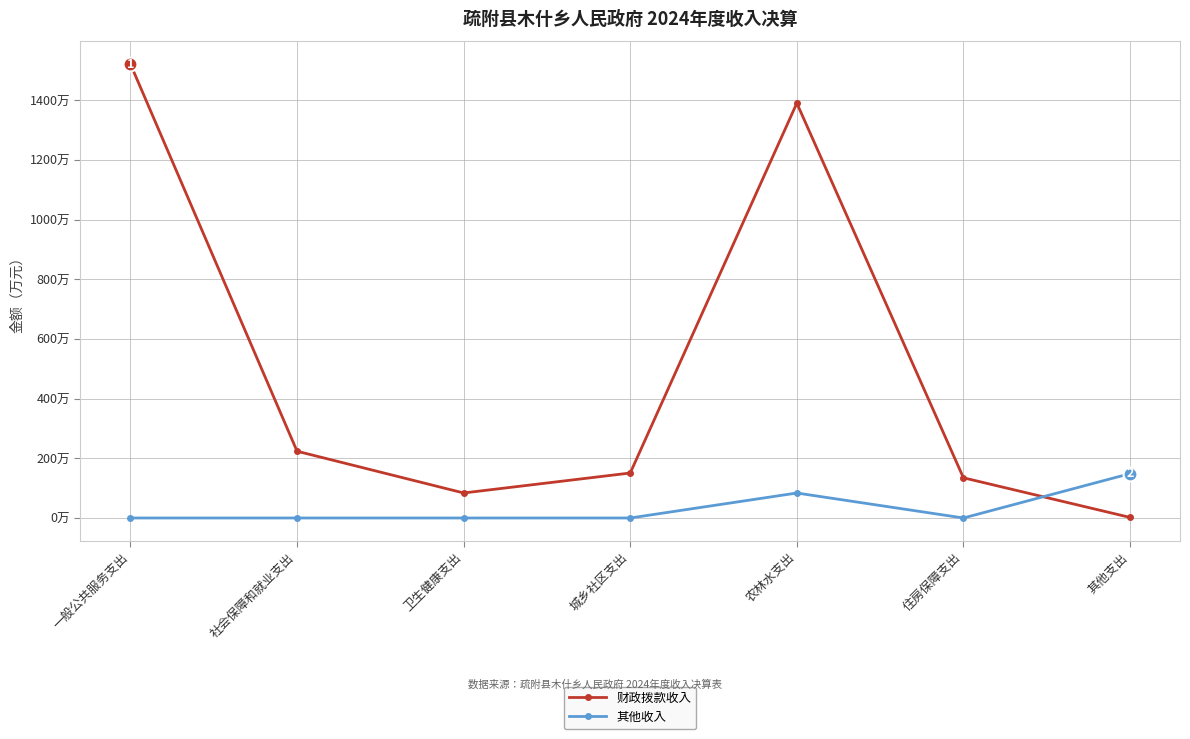

Is the value of 财政拨款收入 at 其他支出 greater than the value of 其他收入 at 卫生健康支出?

Yes